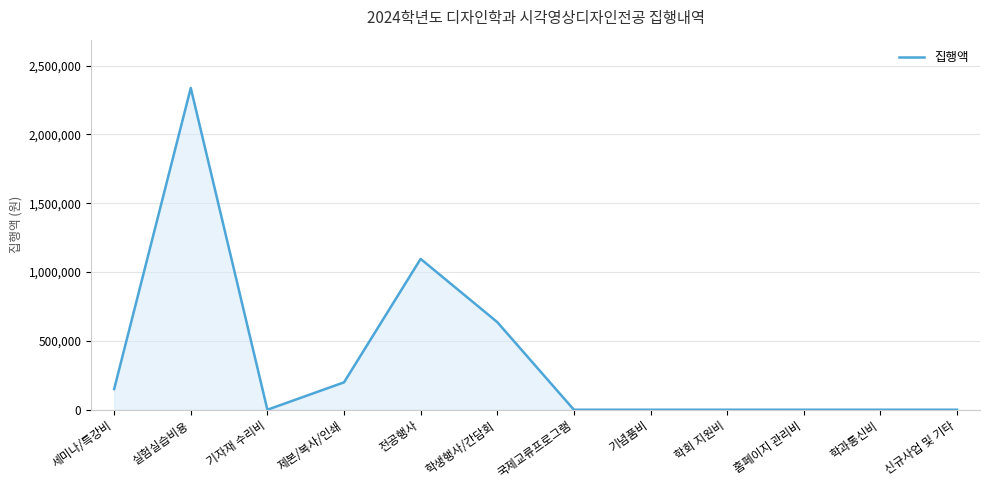

Where is the data nearest to the value 1168905?

전공행사